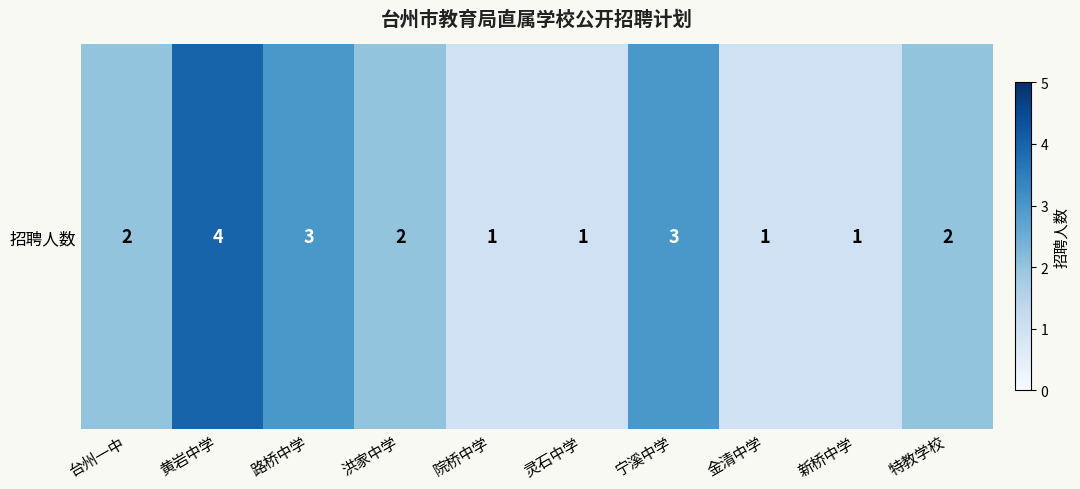

The chart shows a value of 3 at 特教学校. True or false?

False